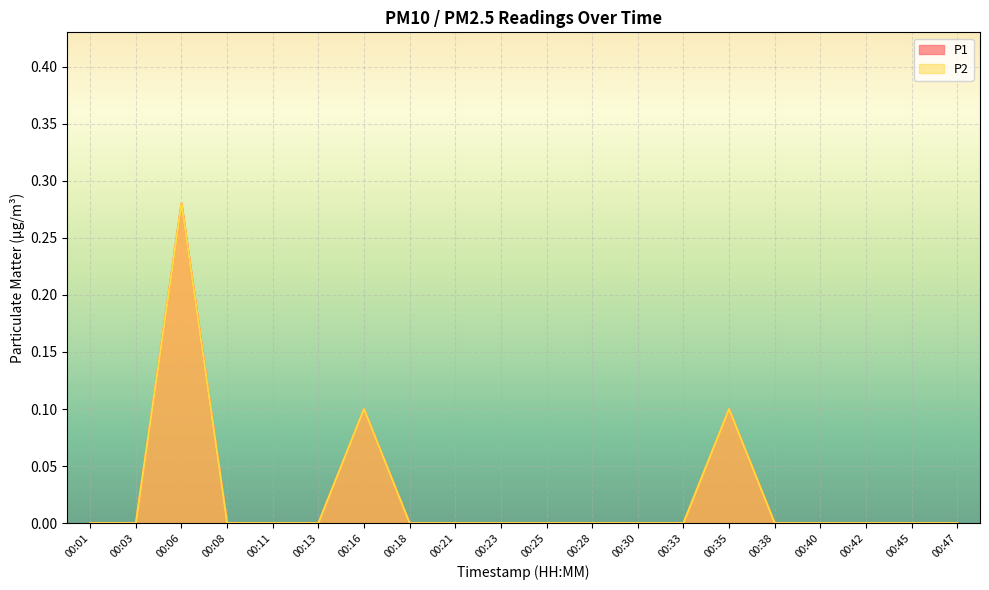

What is the difference between the maximum and minimum values in the P2 series?

0.3